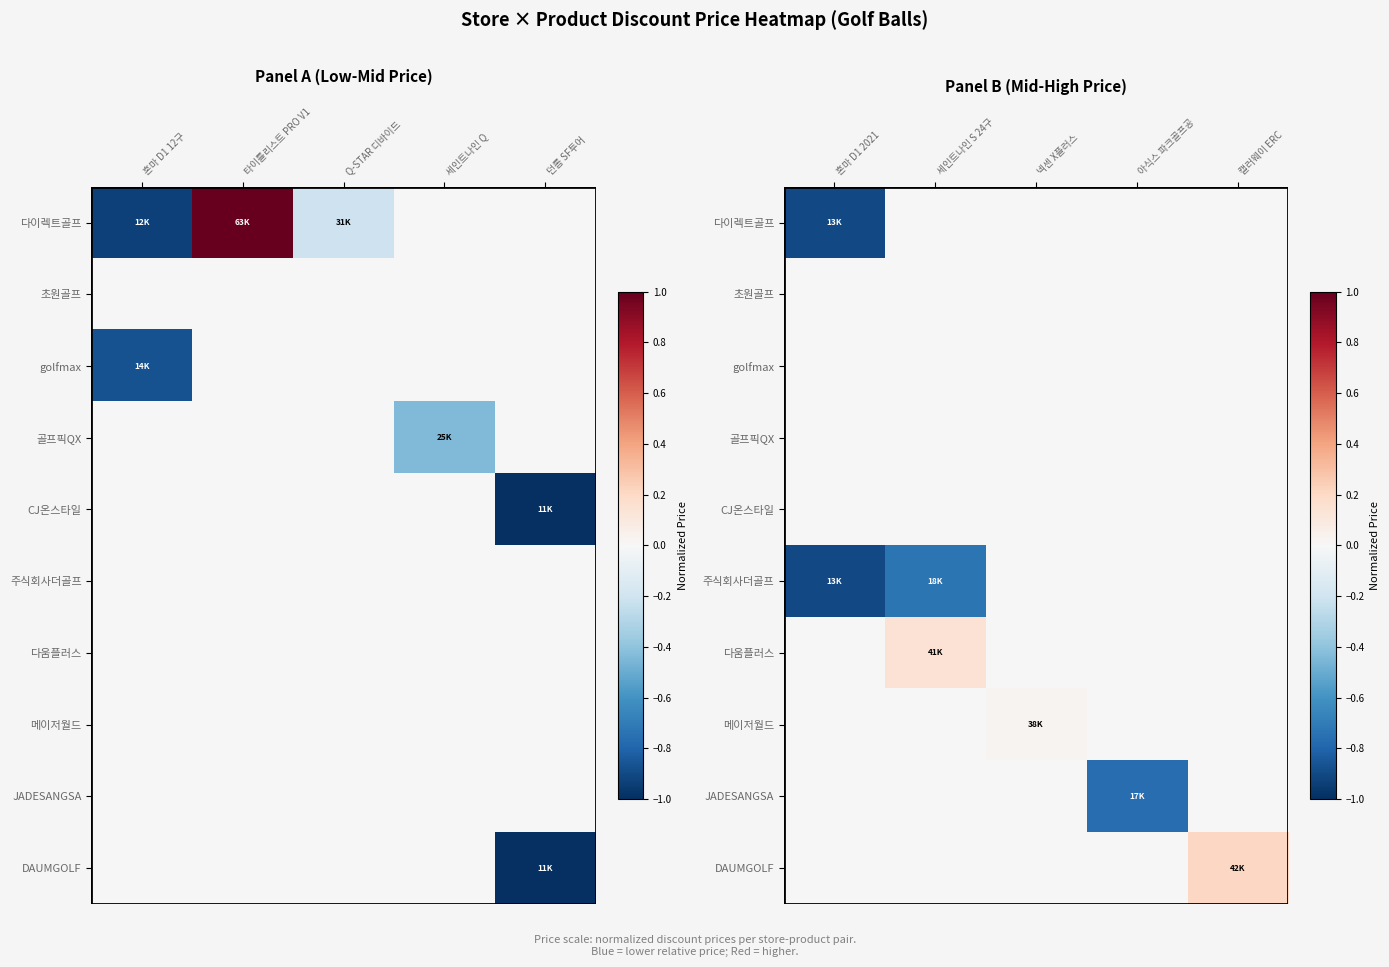

Is the value of JADESANGSA at 혼마 D1 2021 greater than the value of CJ온스타일 at 넥센 X플러스?

No